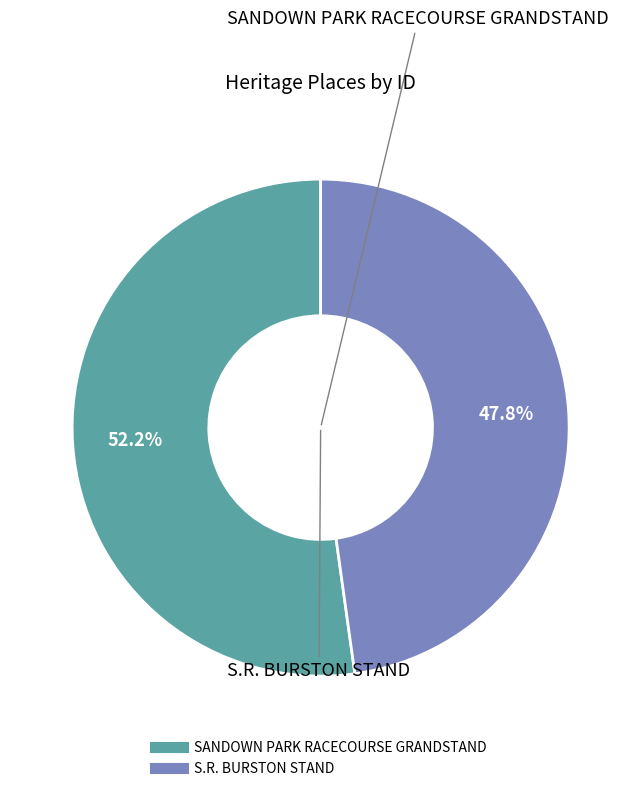

Which slice is the smallest?

S.R. BURSTON STAND